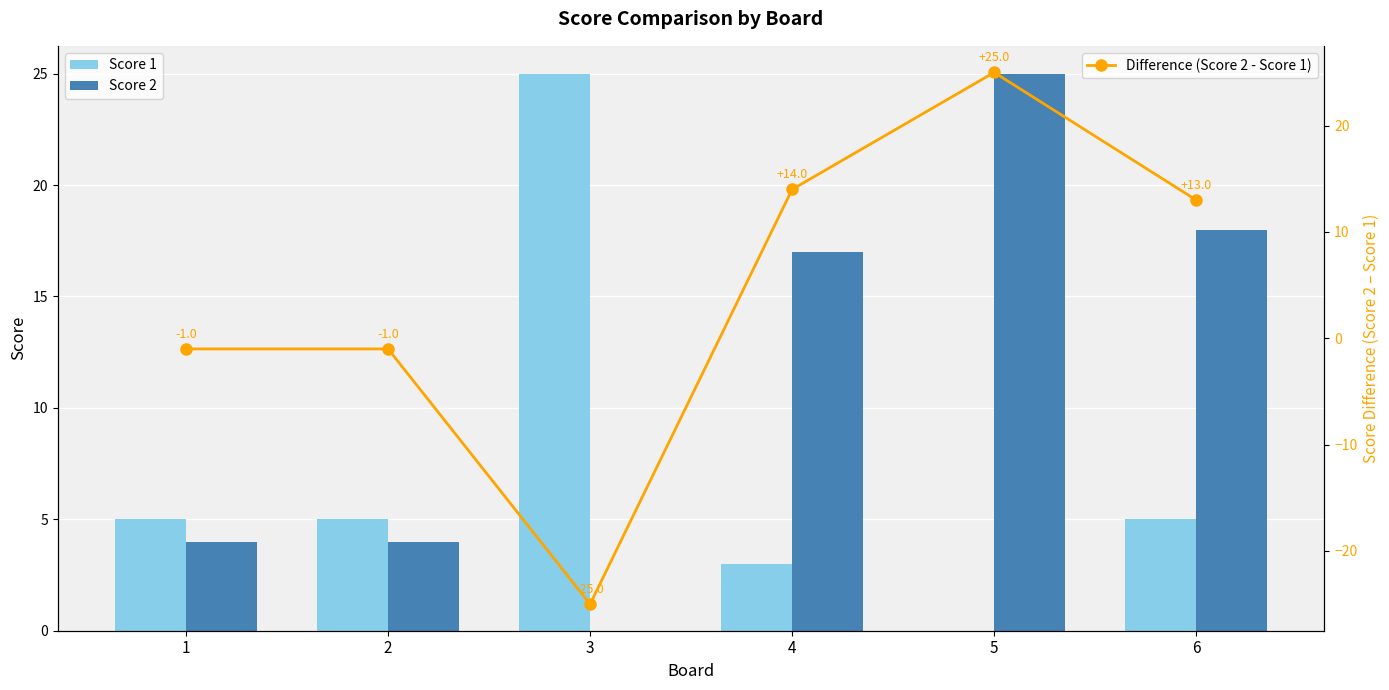

What is the minimum value for Difference (Score 2 - Score 1)?

-25